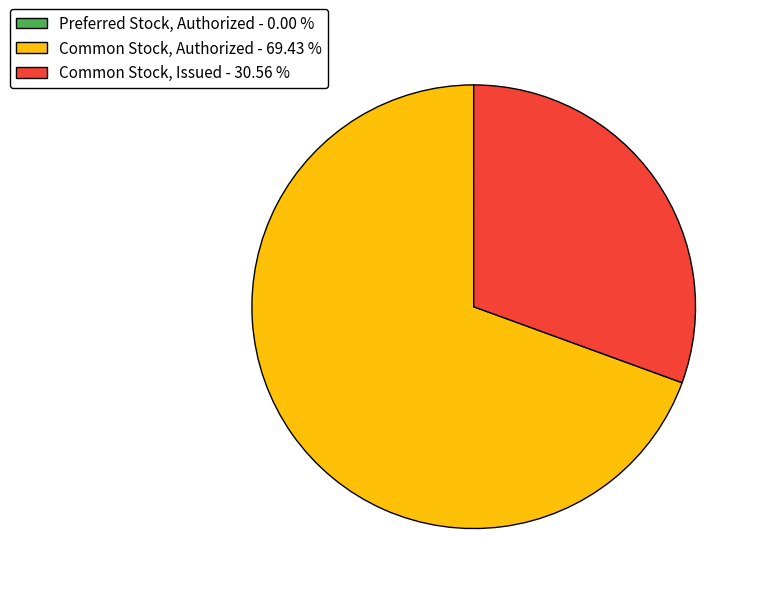

Is the sum of Common Stock, Authorized - 69.43 % and Common Stock, Issued - 30.56 % greater than half?

Yes